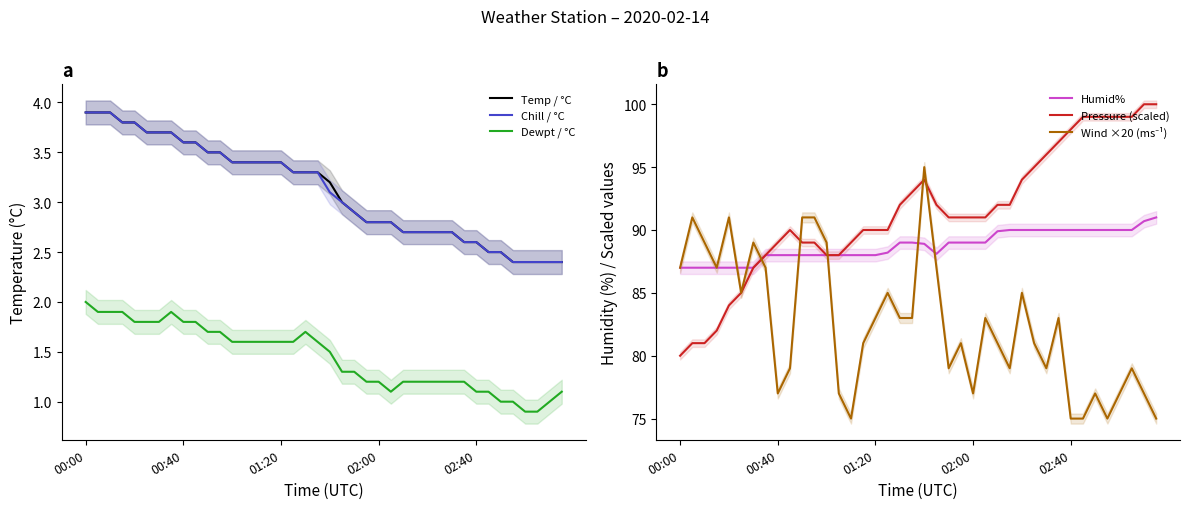

Which series has the largest total across all categories?

Pressure (scaled)